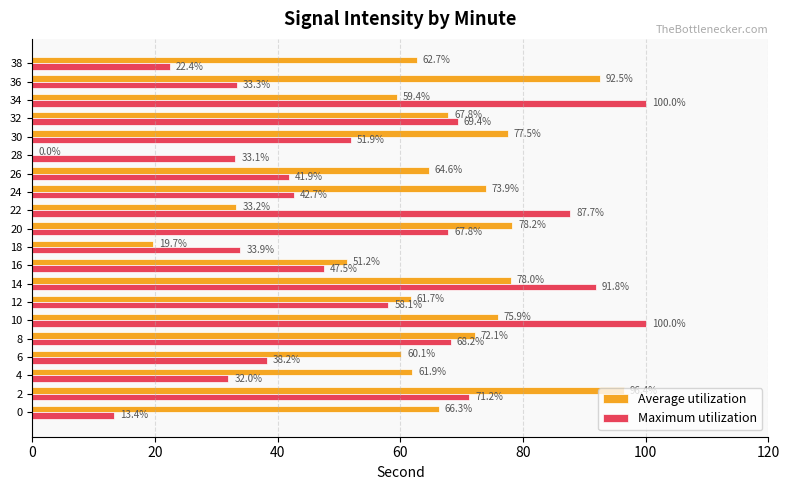

The Maximum utilization series shows 87.7 at 22. True or false?

True